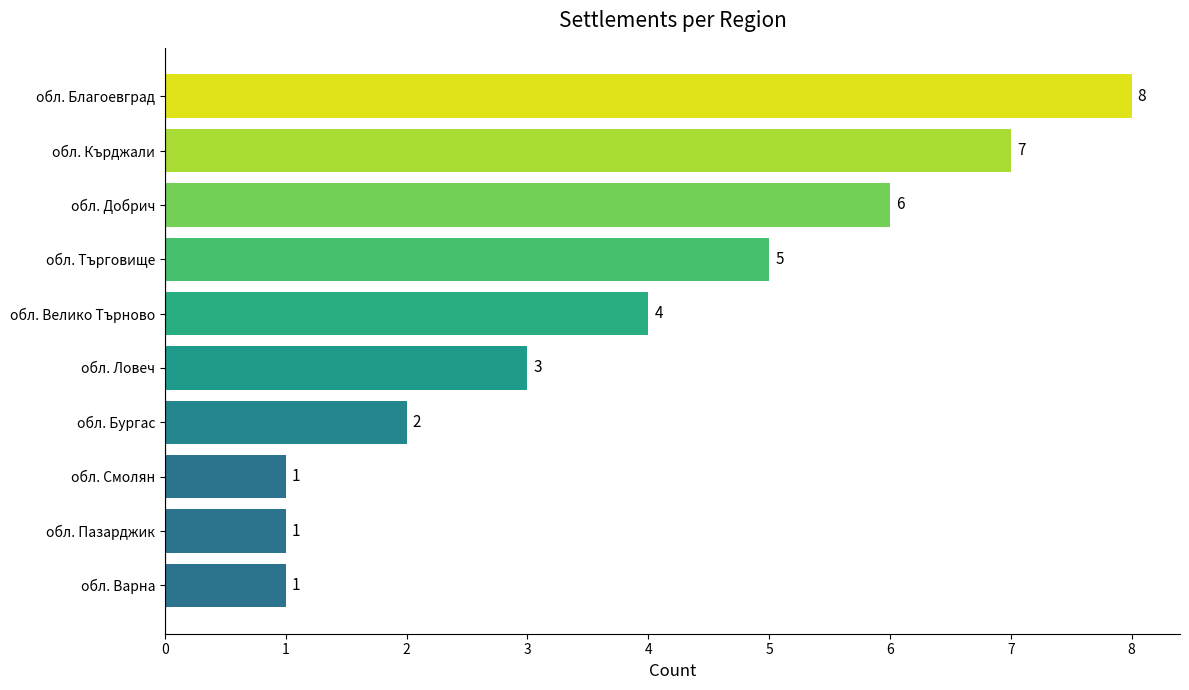

What is the minimum value shown in the chart?

1